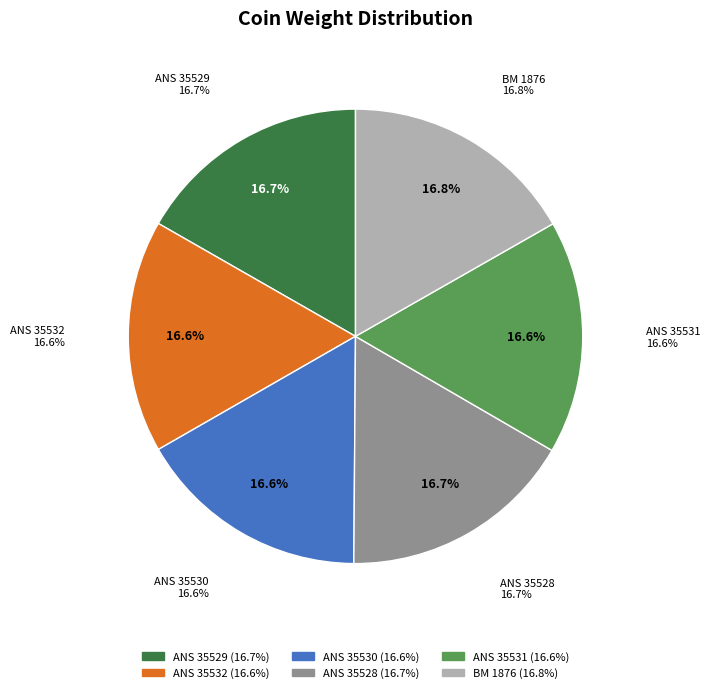

To the nearest percent, what is the combined percentage of 1876,0505.24 and 1944.100.35528?

33%